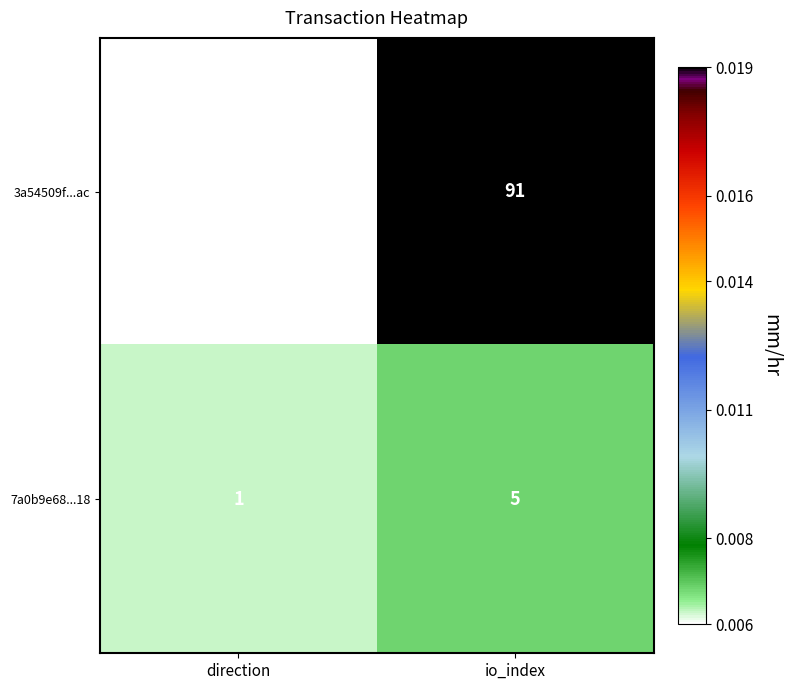

The 3a54509f...ac series shows -2 at direction. True or false?

False